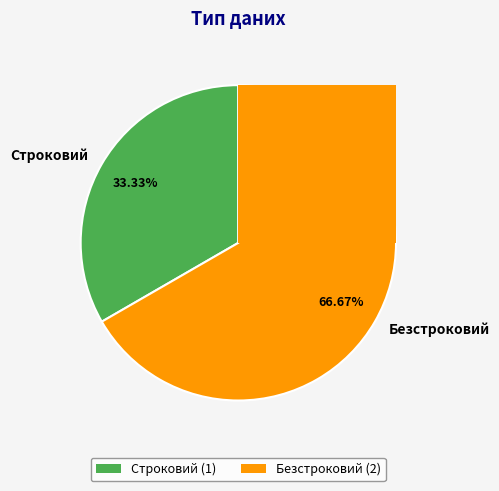

Count the number of slices in the pie.

2